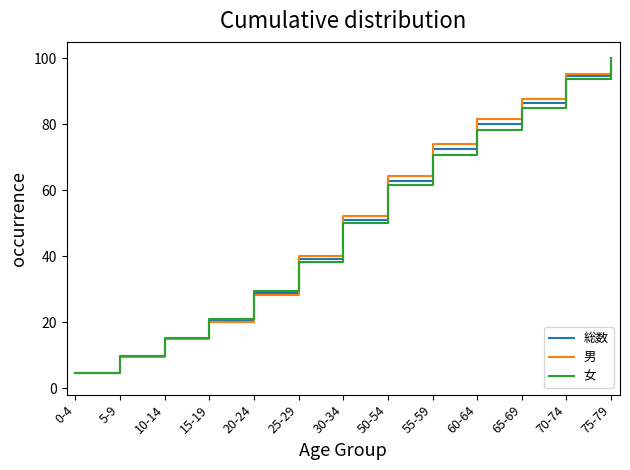

At which category does the chart reach its peak across all series?

75-79